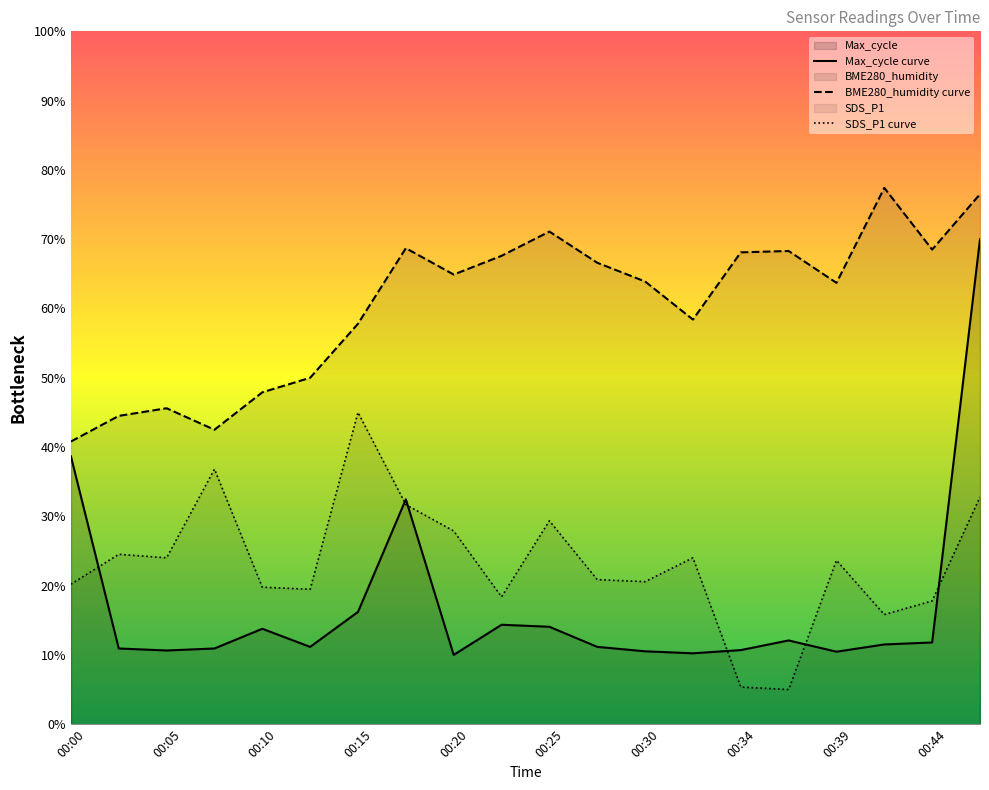

What is the minimum value shown in the chart?

5.0